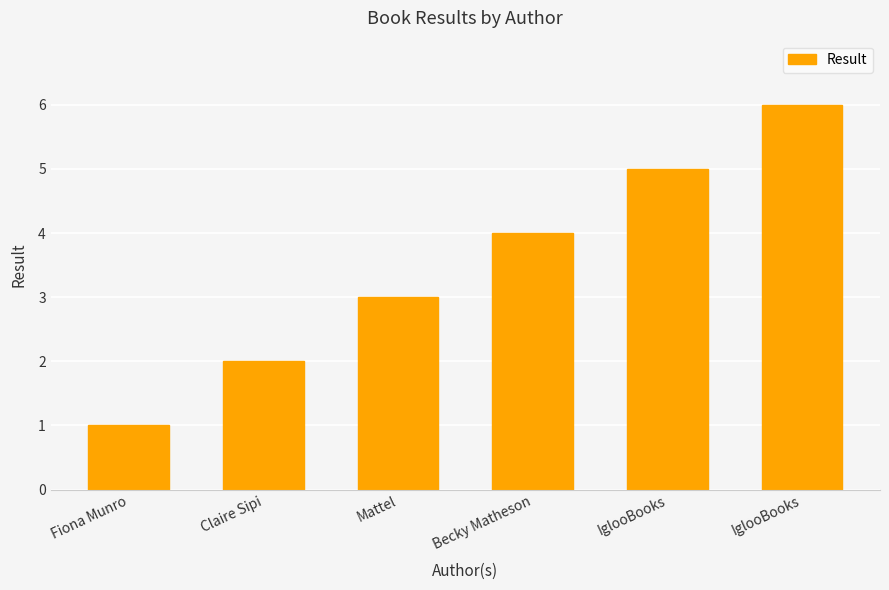

What is the greatest value displayed?

6